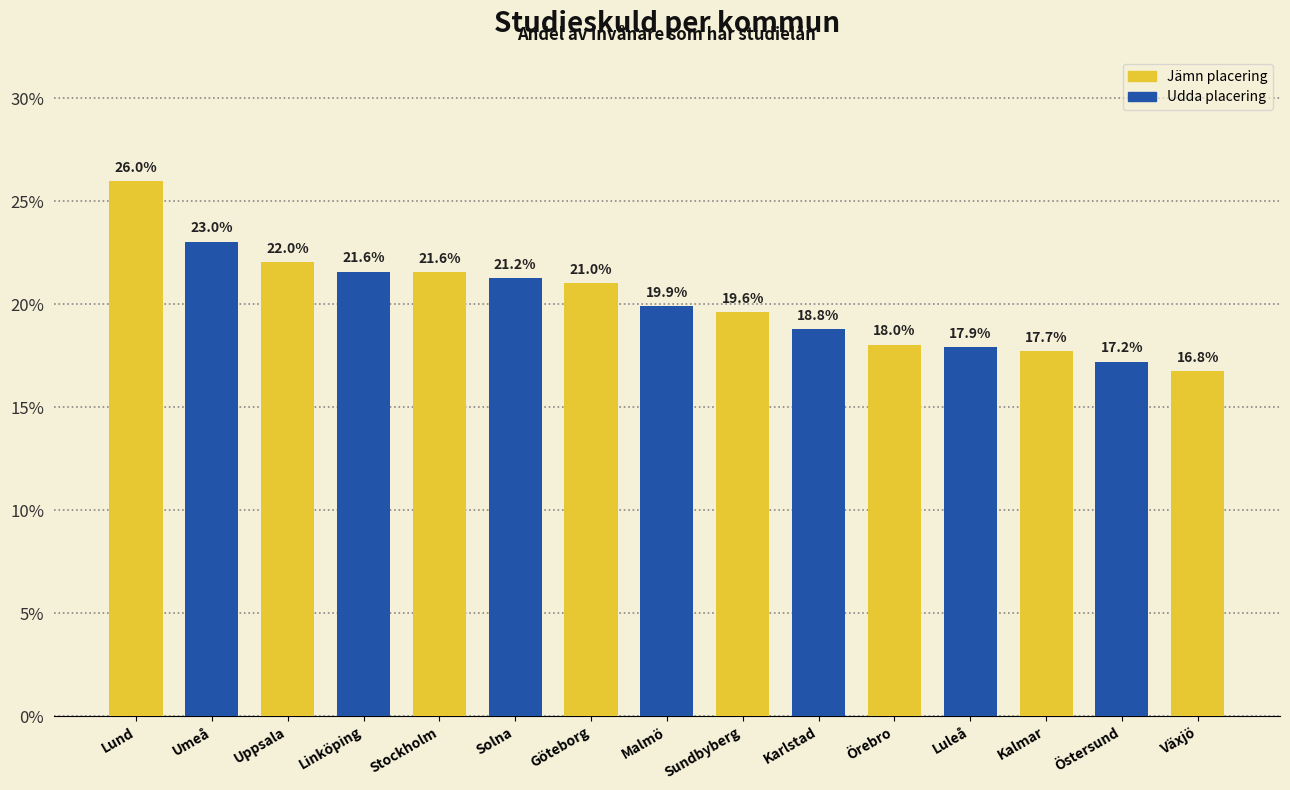

What is the sum of all values?

302.4